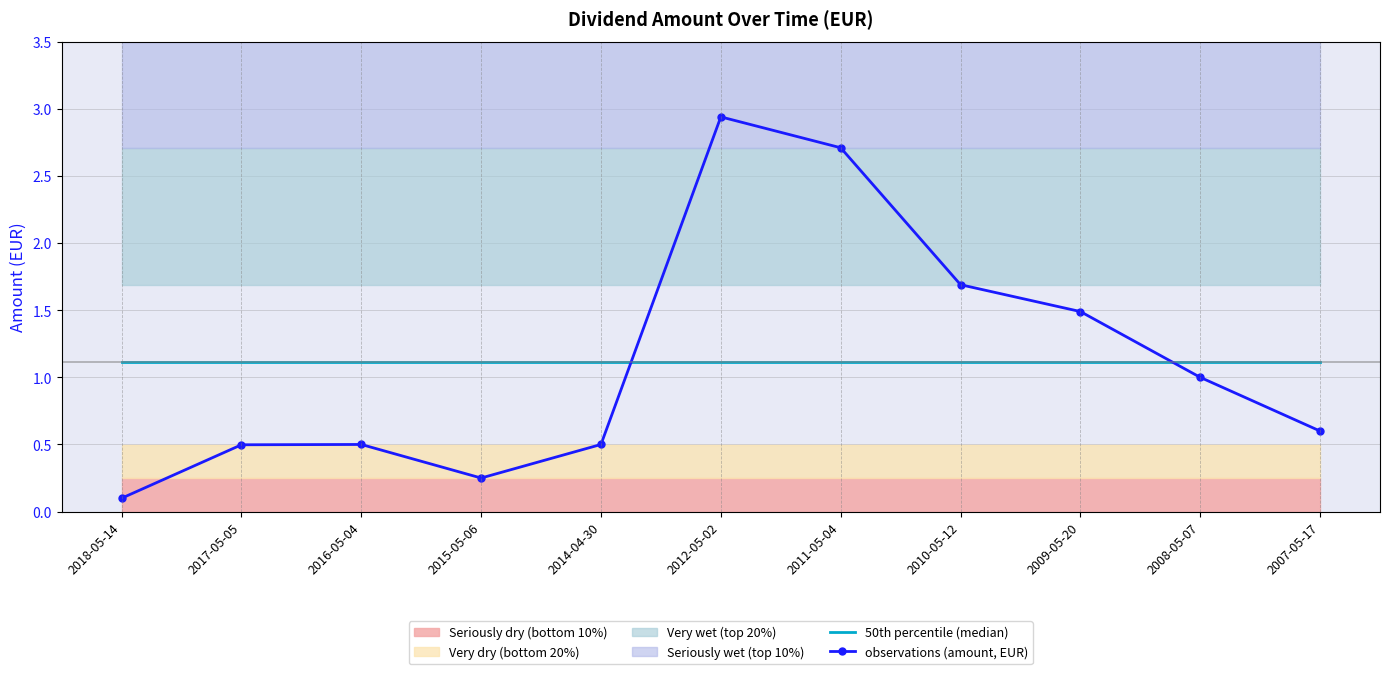

Between 2015-05-06 and 2014-04-30, which series saw the biggest shift?

observations (amount, EUR)